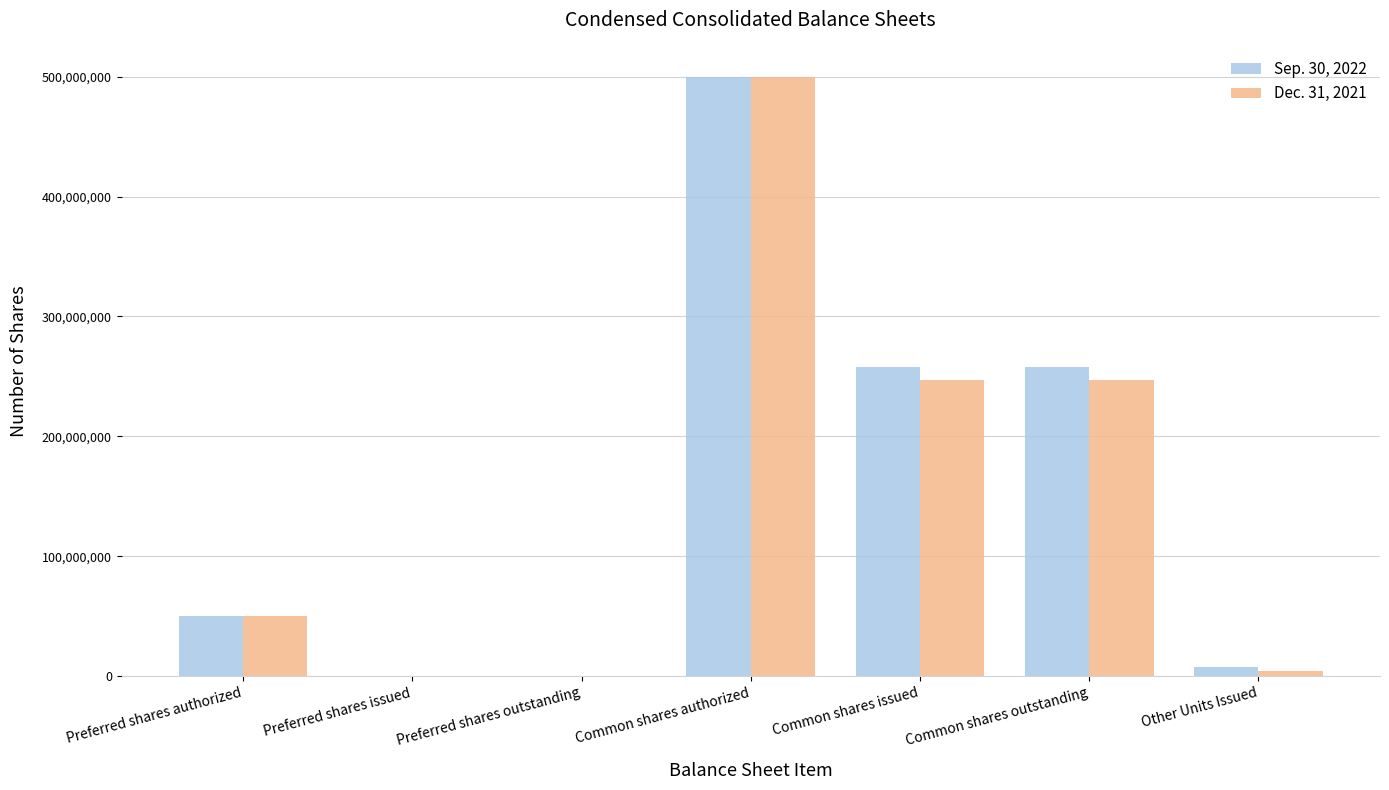

Which label corresponds to the largest value in the chart?

Common shares authorized